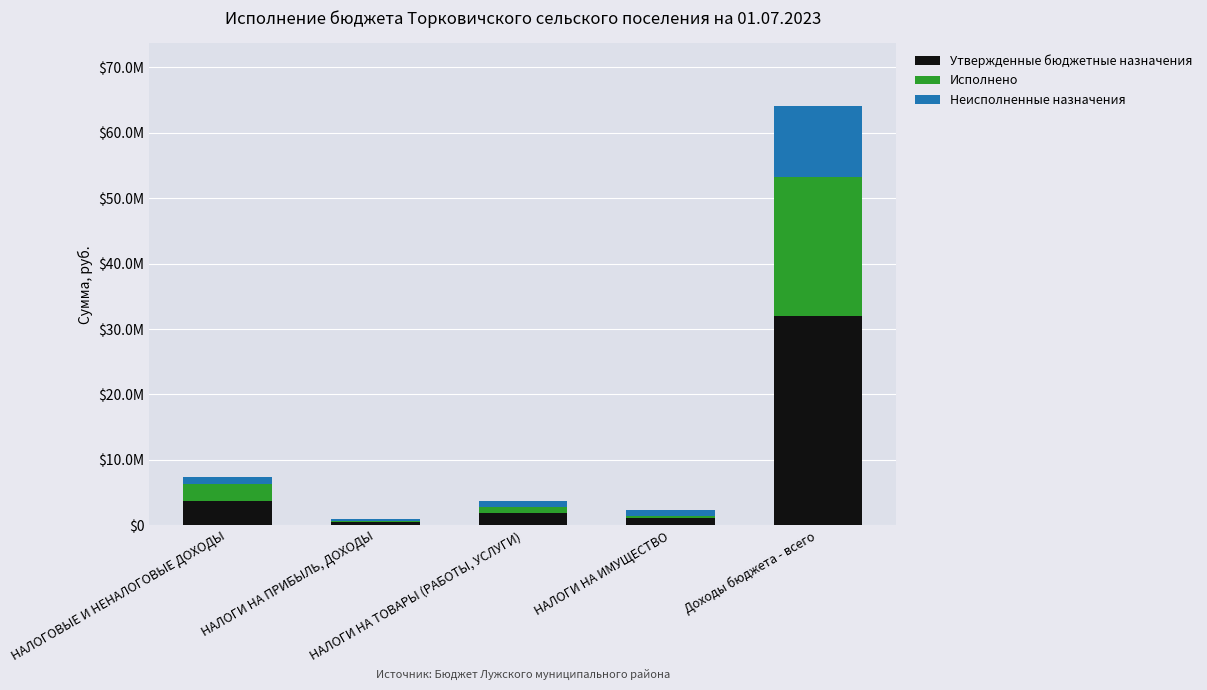

What are all the series names shown in the legend?

Утвержденные бюджетные назначения, Исполнено, Неисполненные назначения